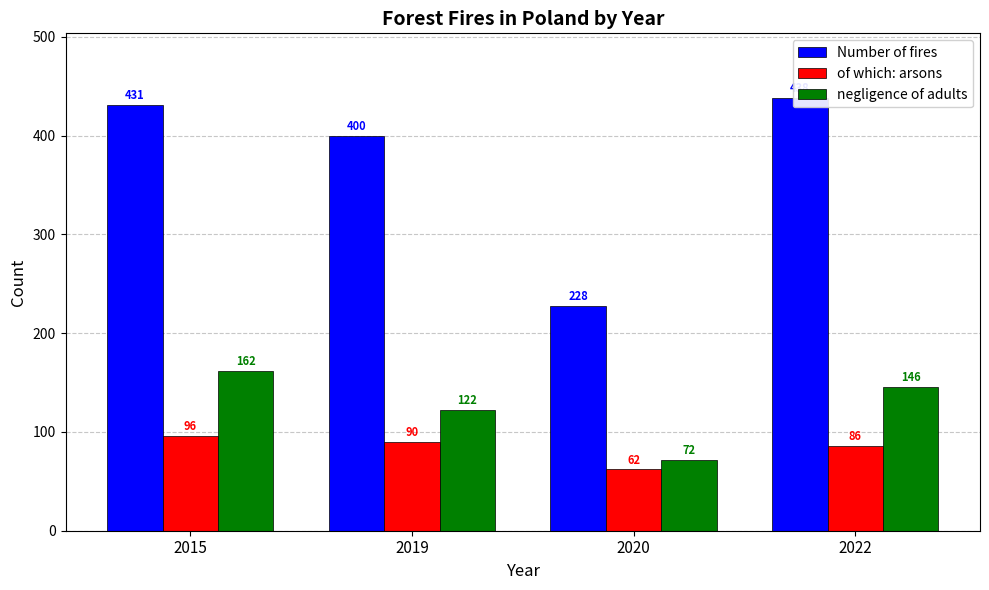

What is the sum of the of which: arsons values at 2015 and 2020?

158